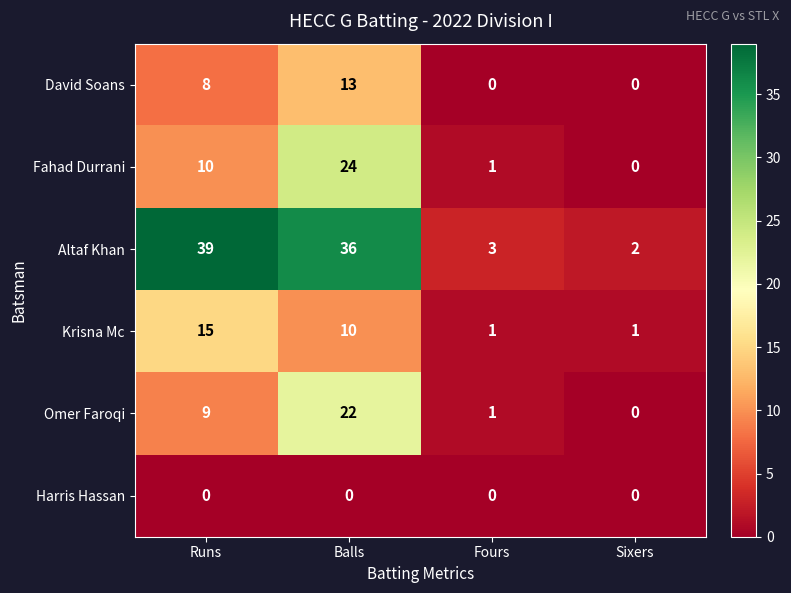

What is the difference between the maximum and minimum values in the David Soans series?

13